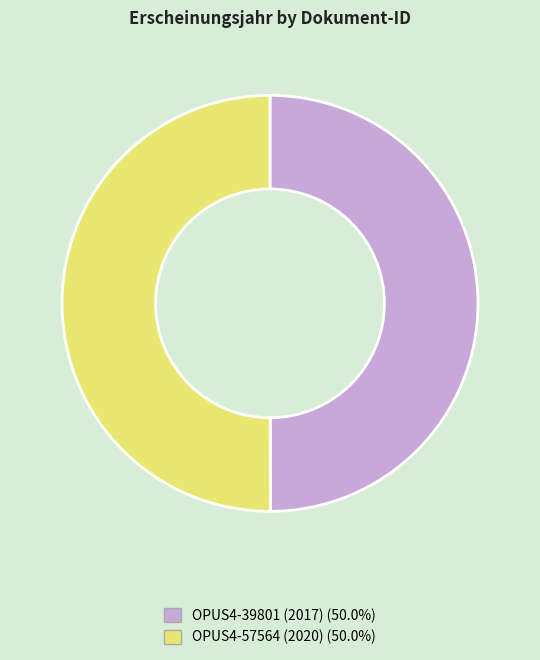

What is the ratio of the value at OPUS4-39801 (2017) to the value at OPUS4-57564 (2020)?

1.0